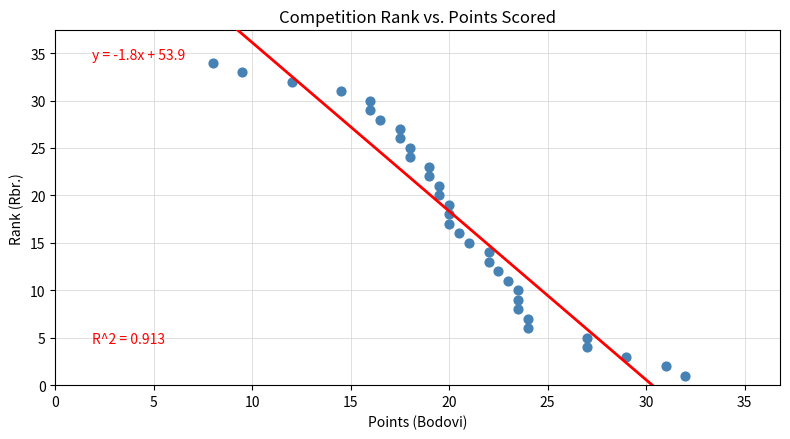

What is the range of Y values (max minus min)?

33